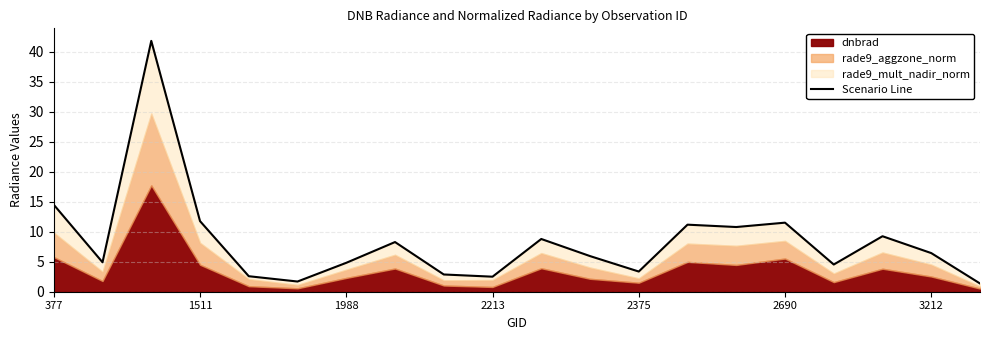

Rank the categories by value from lowest to highest.

19, 2690, 9, 2375, 8, 12, 16, 3212, 1511, 11, 18, 7, 10, 17, 14, 13, 15, 2213, 377, 1988